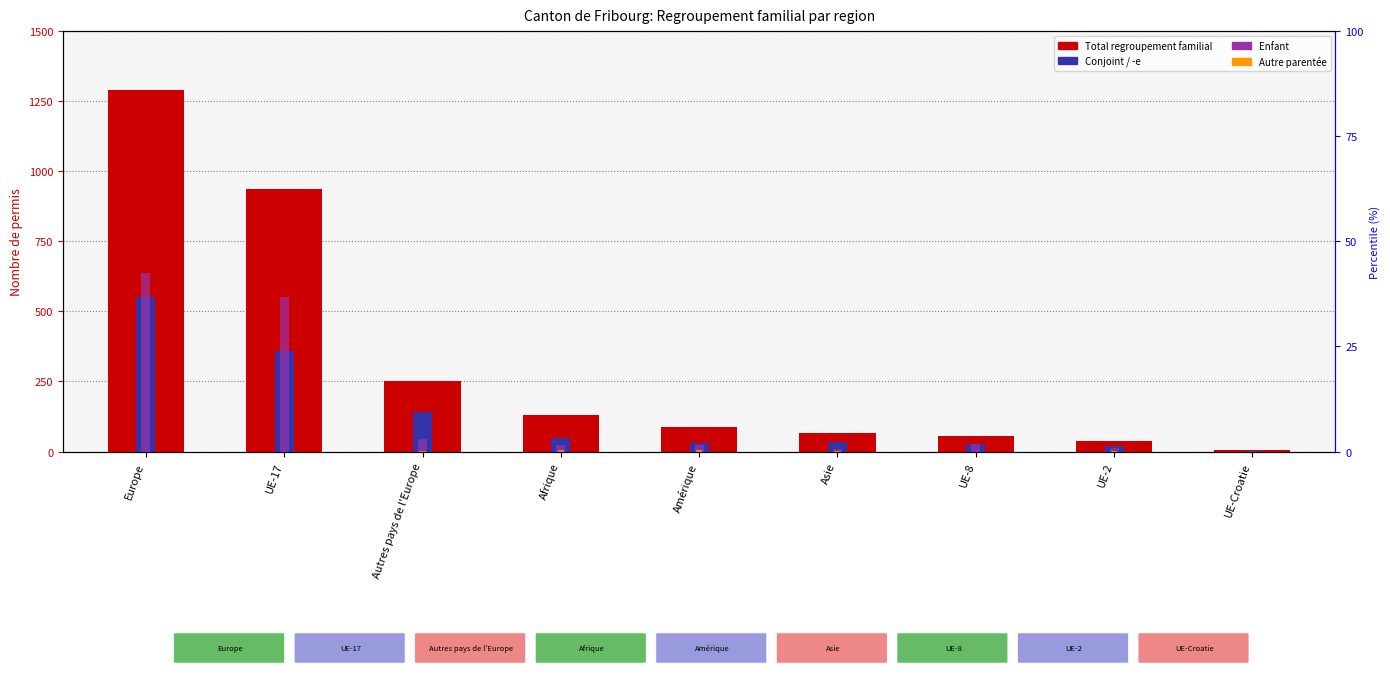

Reading left to right, transcribe all the data shown in this chart.

Total: 1290	938	253	130	89	67	56	38	5
Conjoint / -e: 550	360	141	48	31	34	27	19	3
Enfant: 636	550	44	25	23	9	27	14	1
Autre parentée: 0	0	1	7	5	2	0	1	0